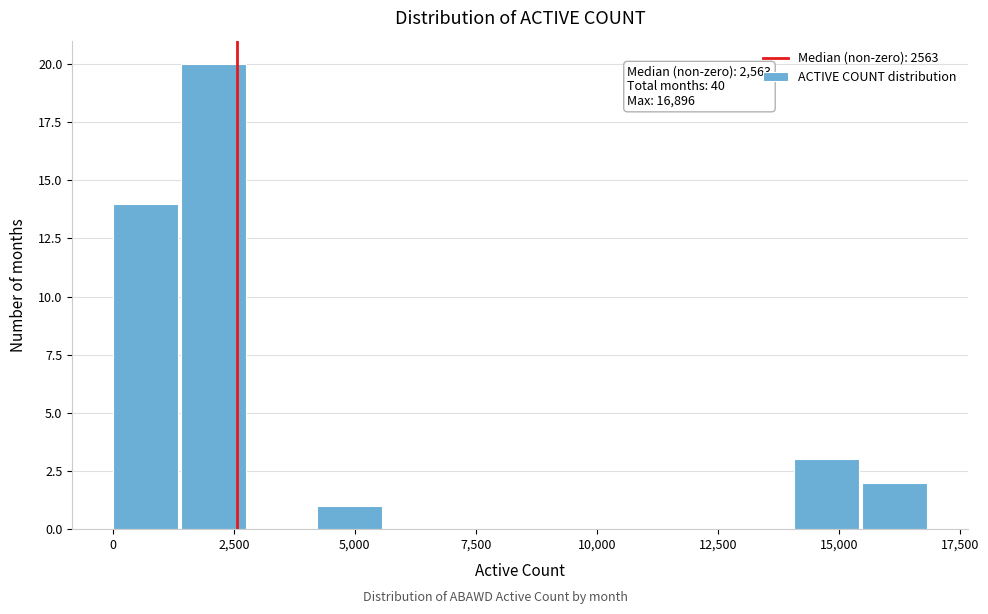

Read against the x-axis, roughly where is the centre of the tallest bar?

2000